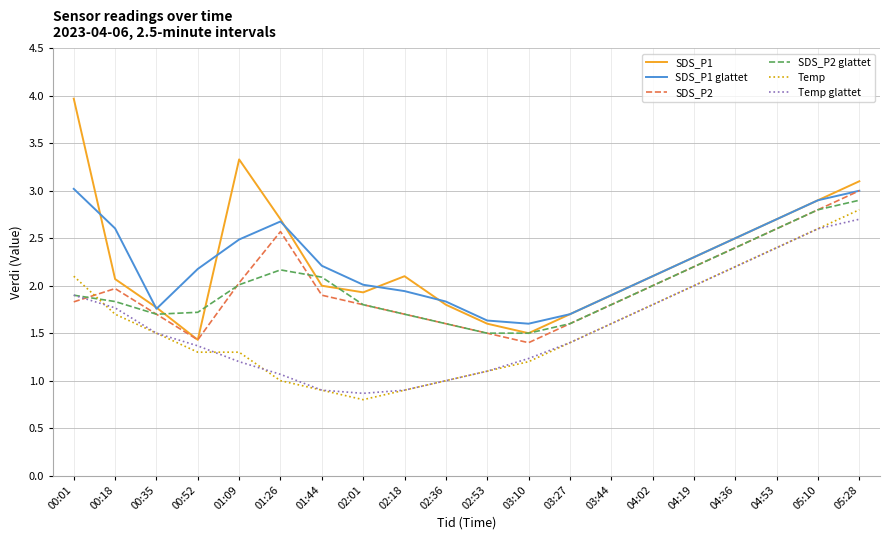

What is the sum of the SDS_P1 values at 01:09 and 04:36?

5.8